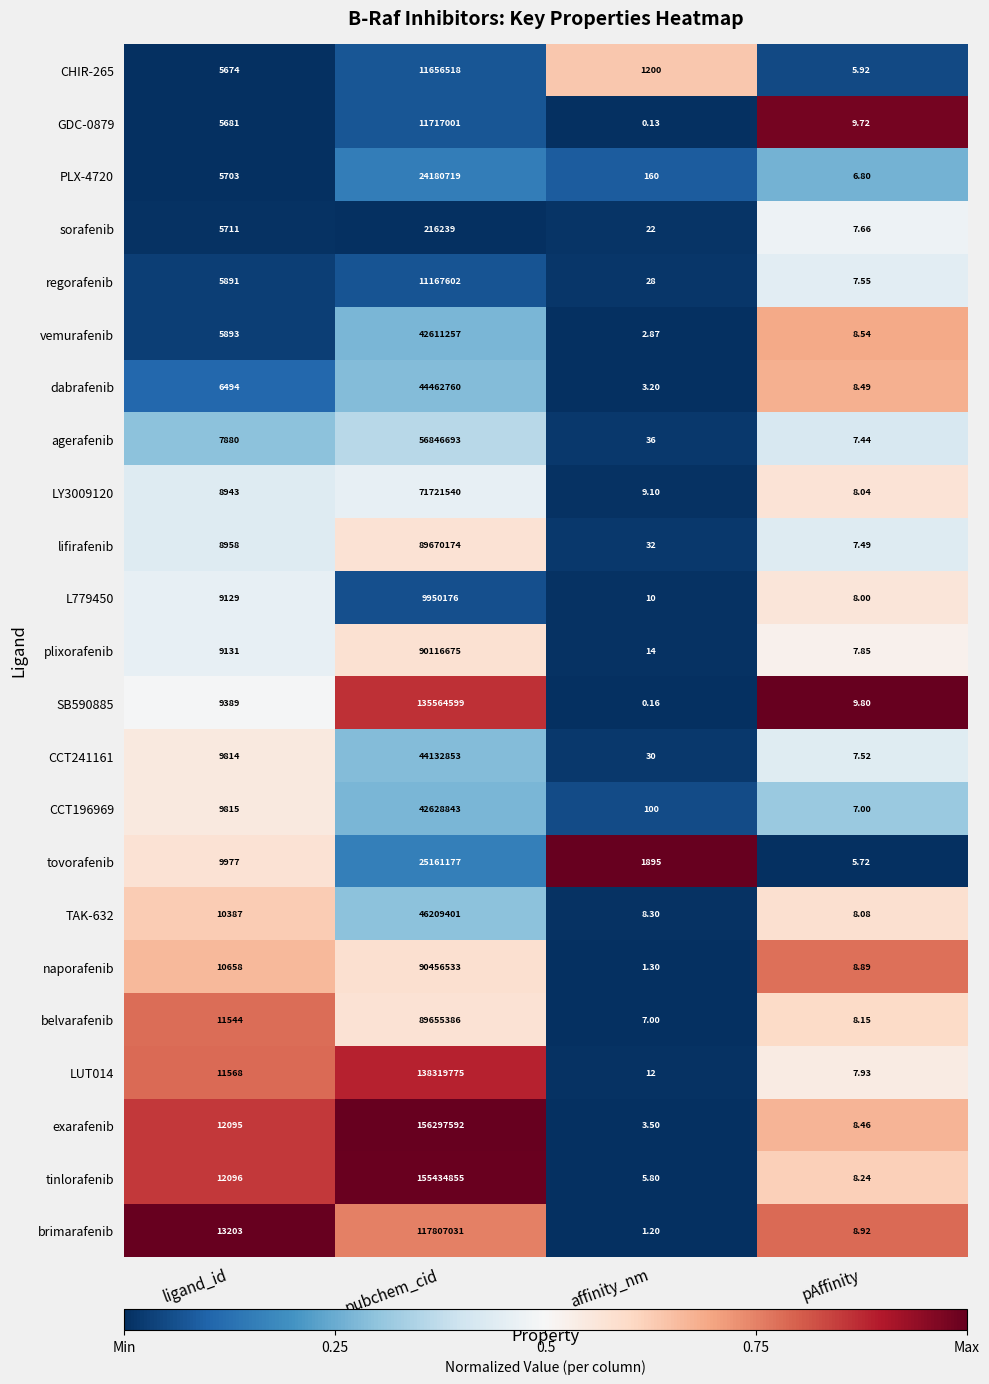

At which label is agerafenib closest to 28423350?

ligand_id